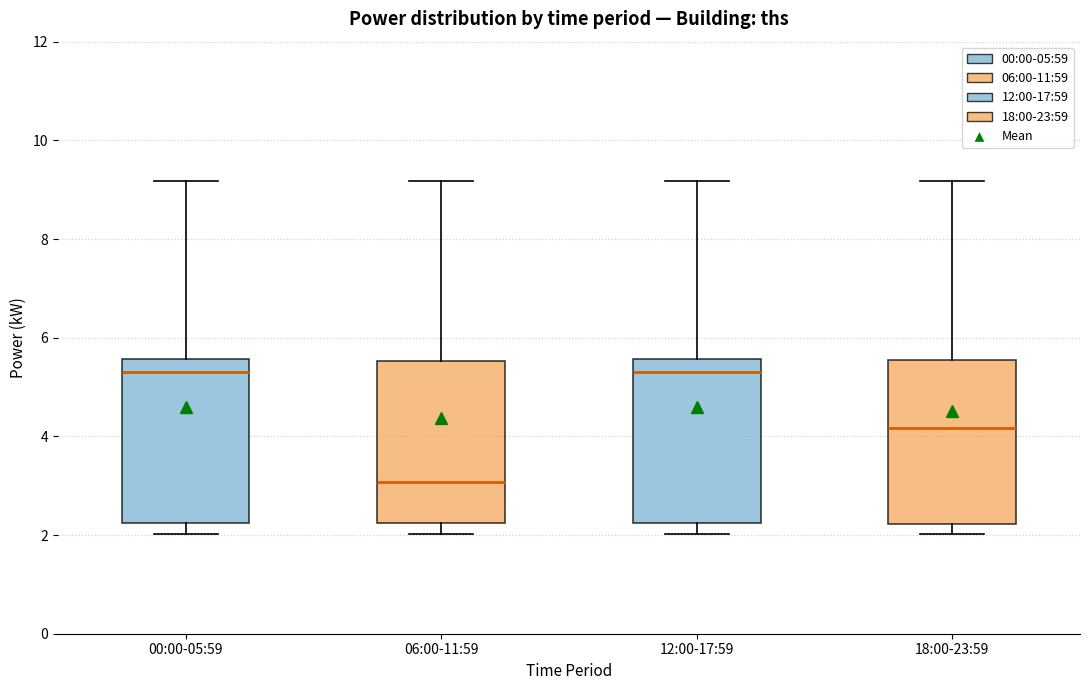

Where is the upper edge of the box for 12:00-17:59 on the y-axis? The values are not printed on the chart, so give them approximately, as read against the axis.

5.6